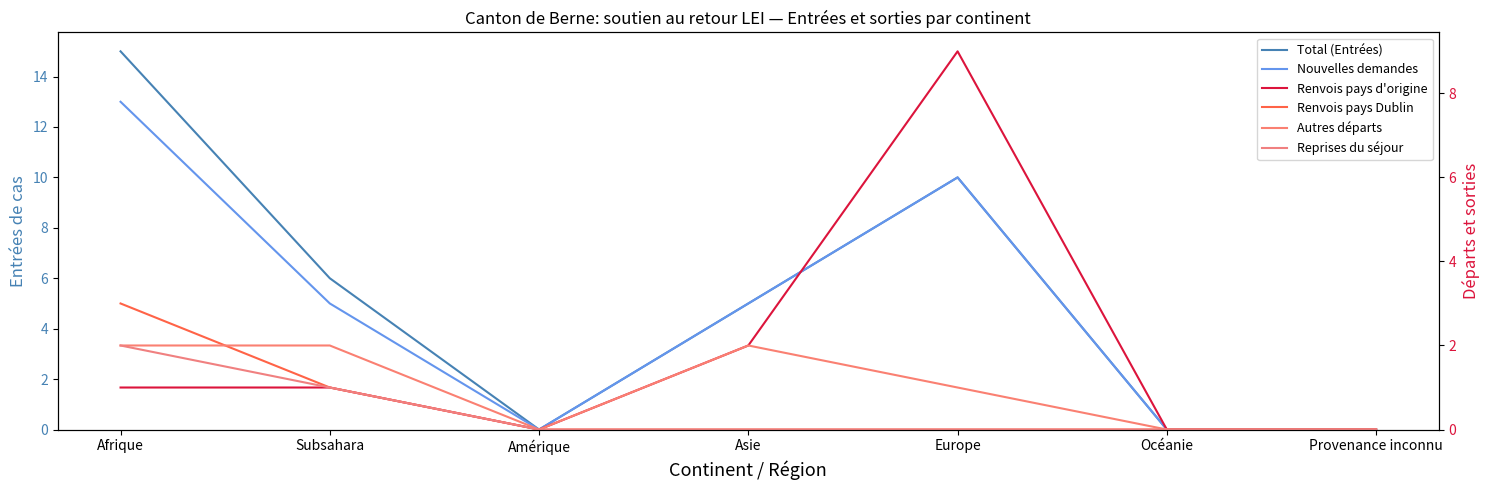

What is the label of the 6th point from the right?

Subsahara